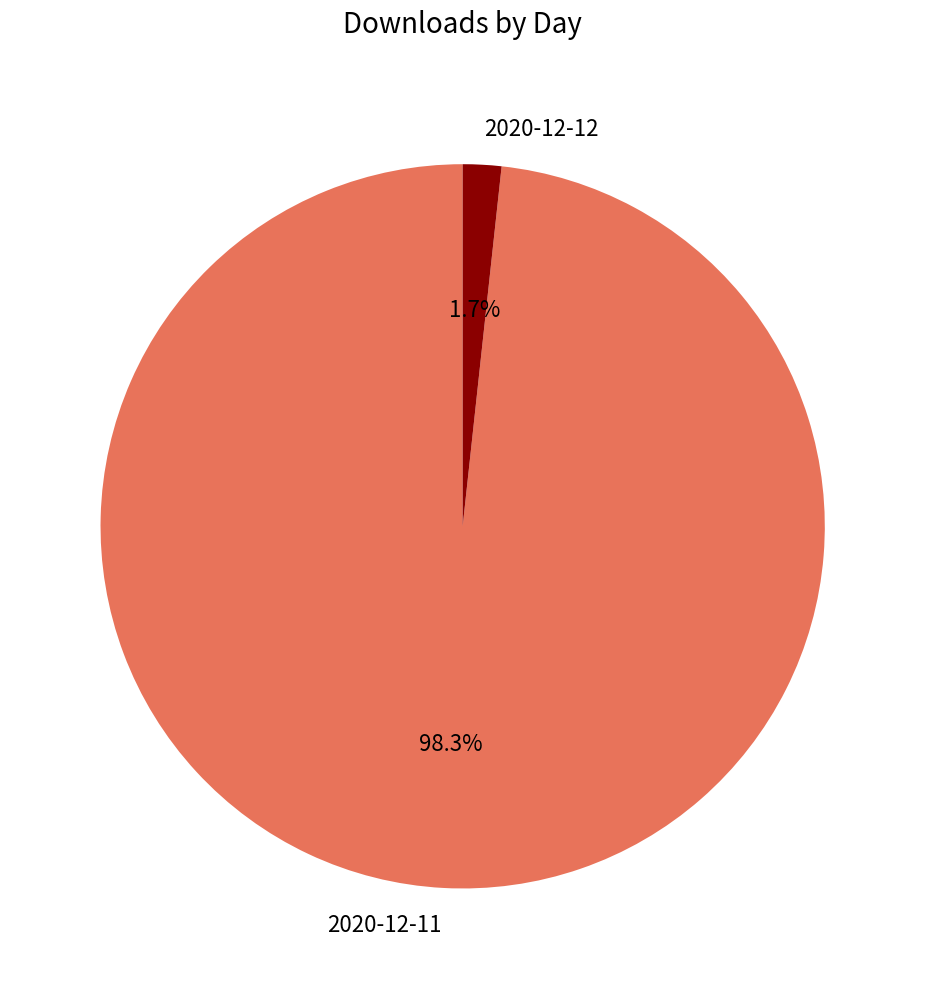

Does any single category account for the majority?

Yes